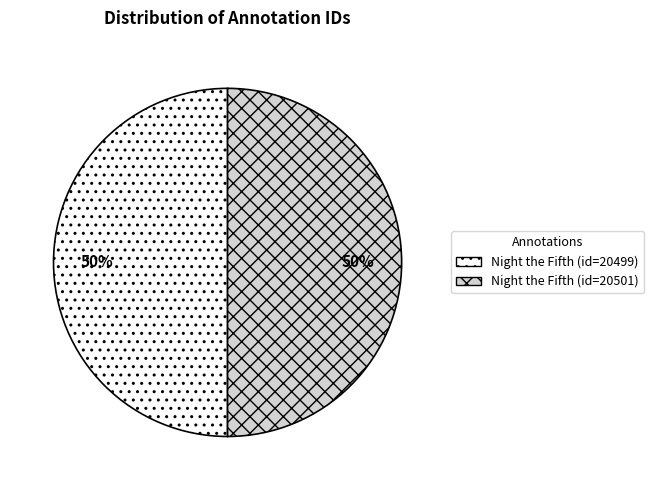

How many slices are in this pie chart?

2